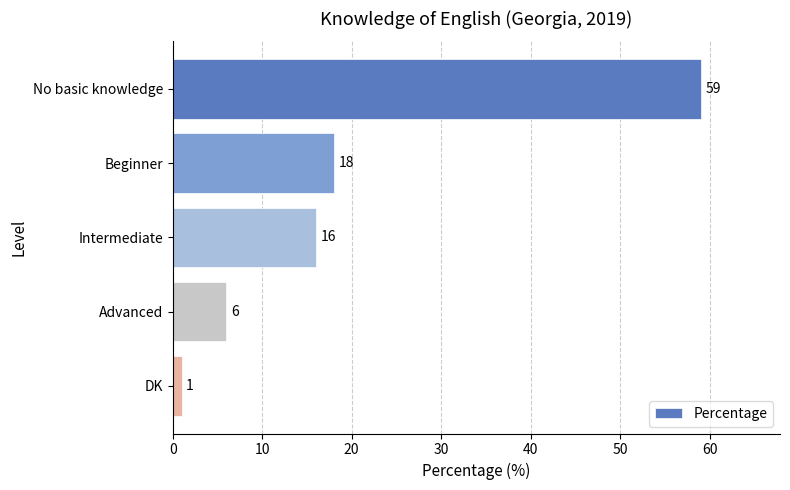

What position from the top is No basic knowledge?

1